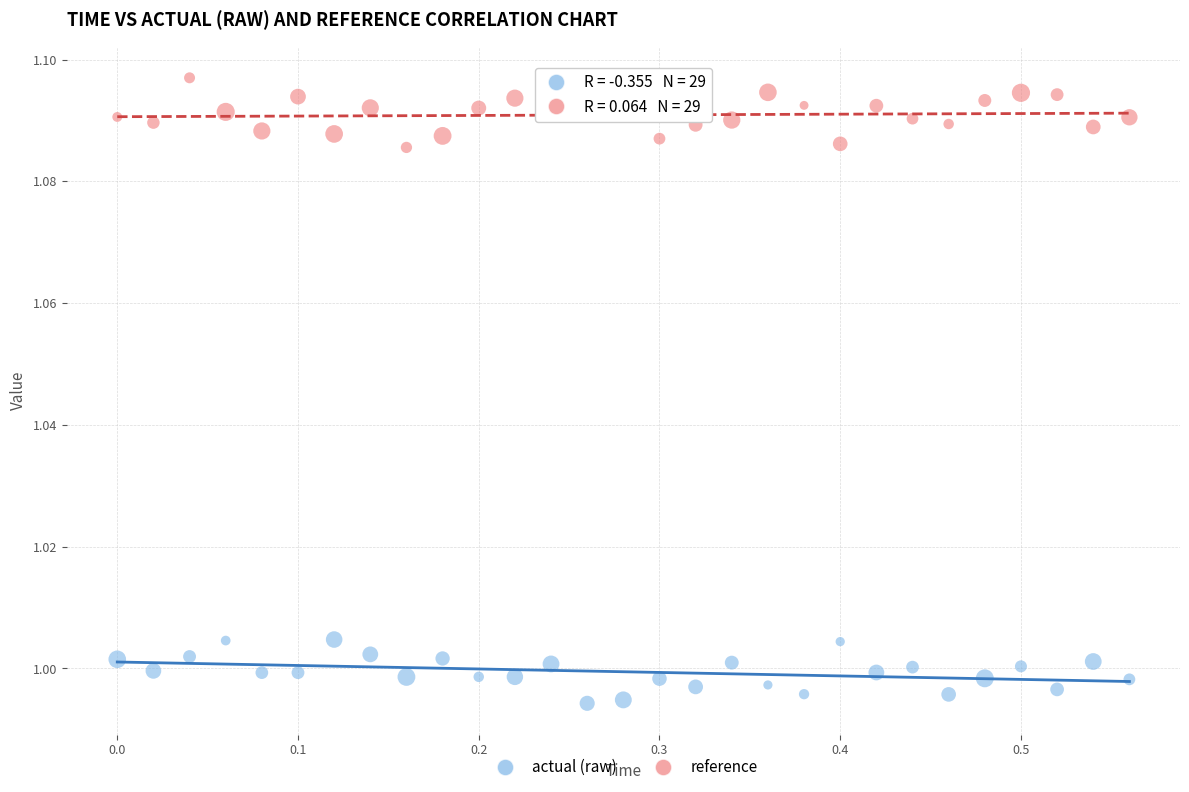

Across all data points, what is the range of X values (max minus min)?

0.6